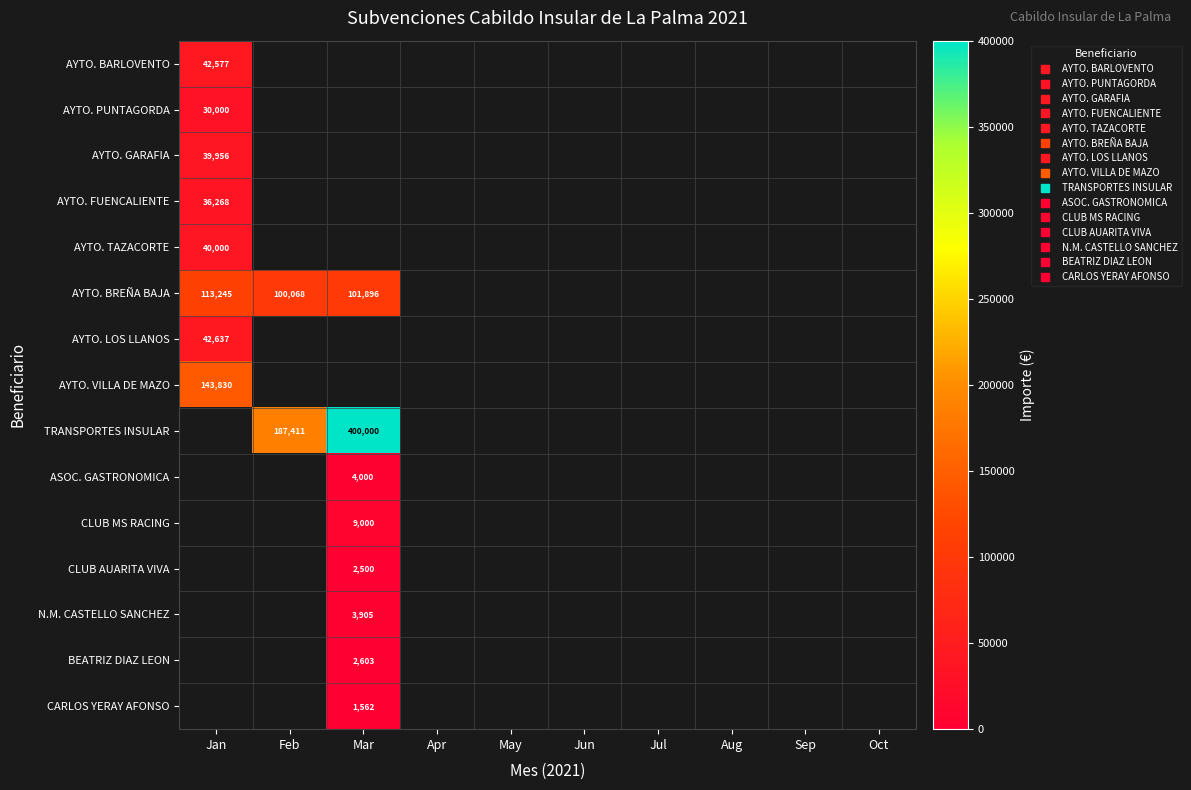

At which category does the chart reach its minimum across all series?

Mar